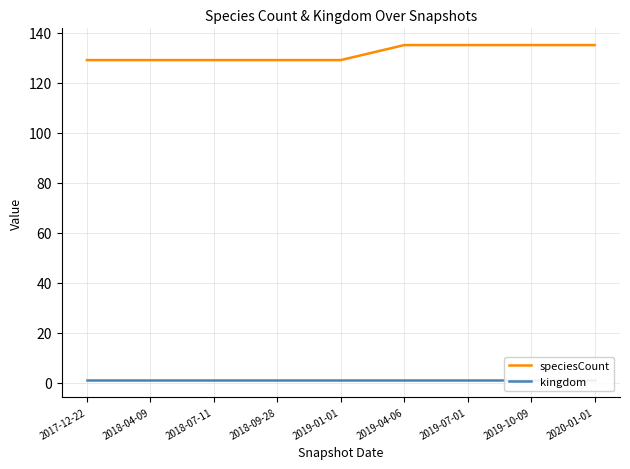

True or false: speciesCount and kingdom intersect in this chart.

False